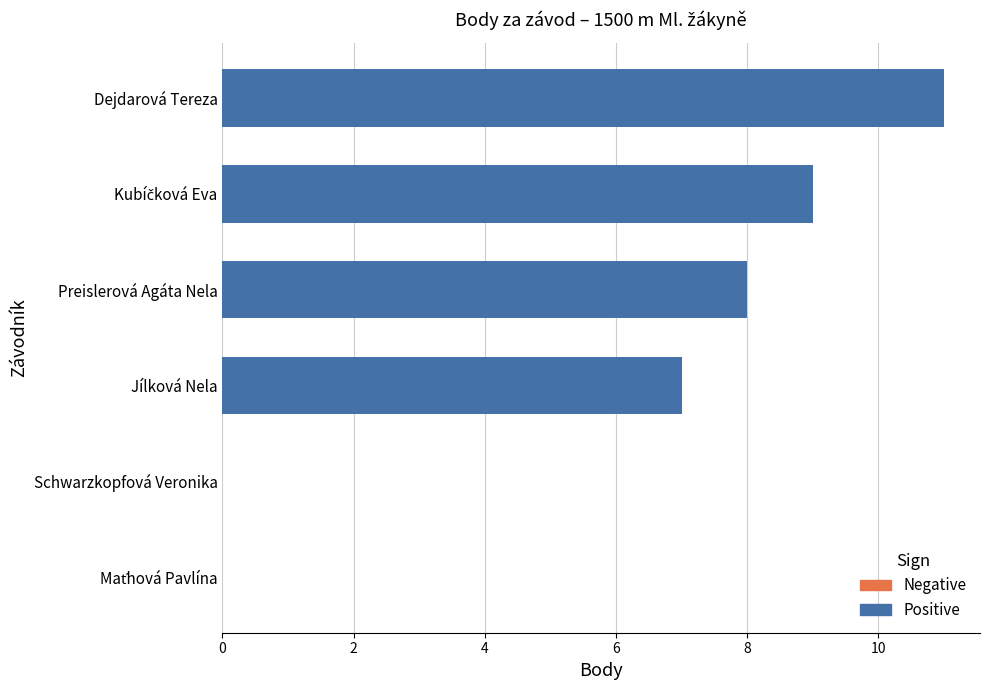

Reading right to left, extract all data points from this chart.

0	0	7	8	9	11